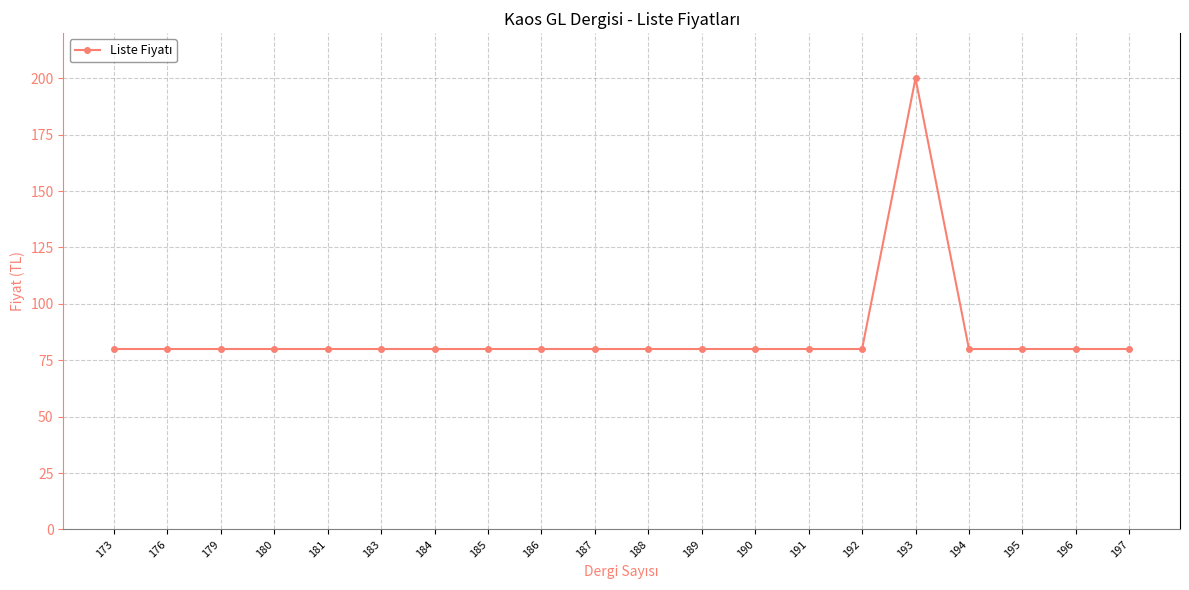

What is the difference between the maximum and minimum values?

120